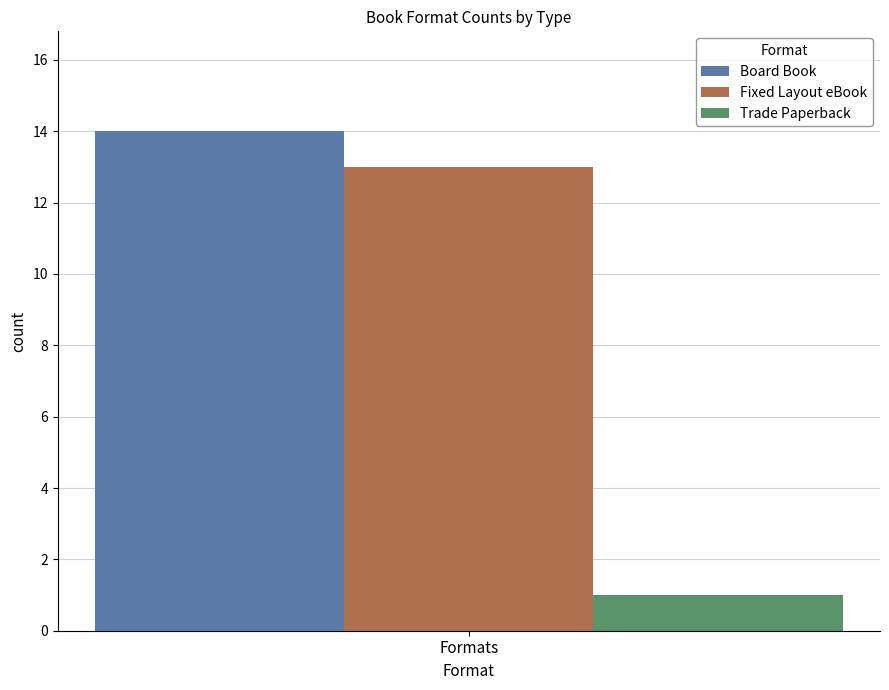

Is it true that Trade Paperback equals 0 at Formats?

False